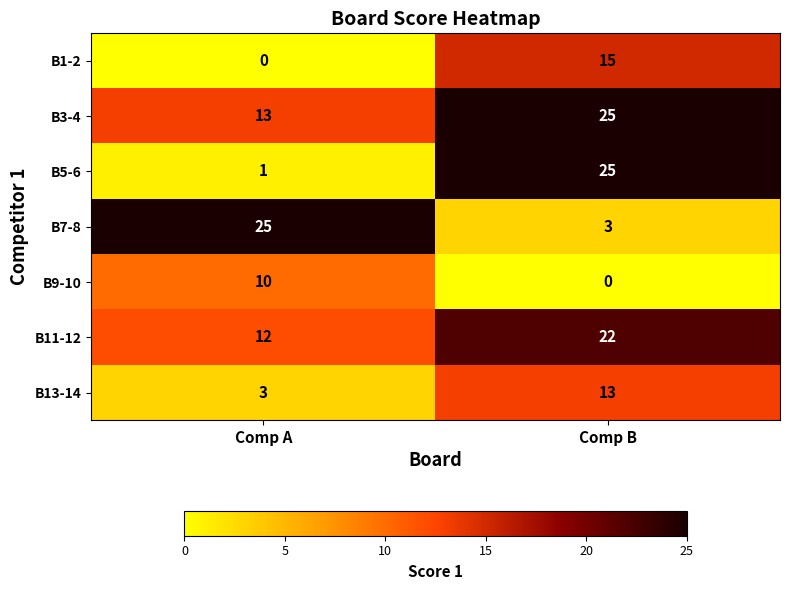

Rank the series at Comp A from highest to lowest value.

B7-8, B3-4, B11-12, B9-10, B13-14, B5-6, B1-2